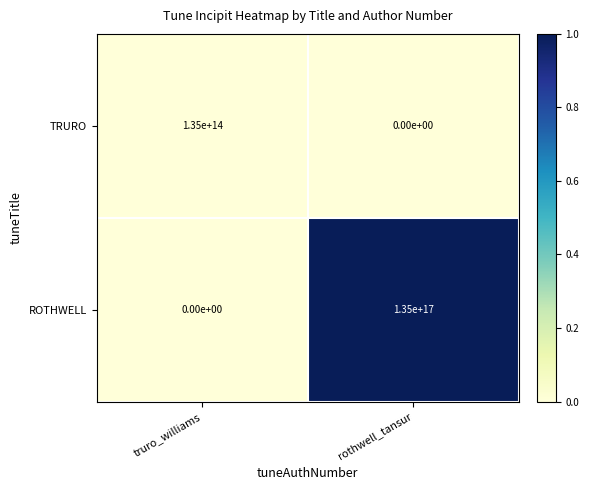

Which series has the widest spread of values?

ROTHWELL